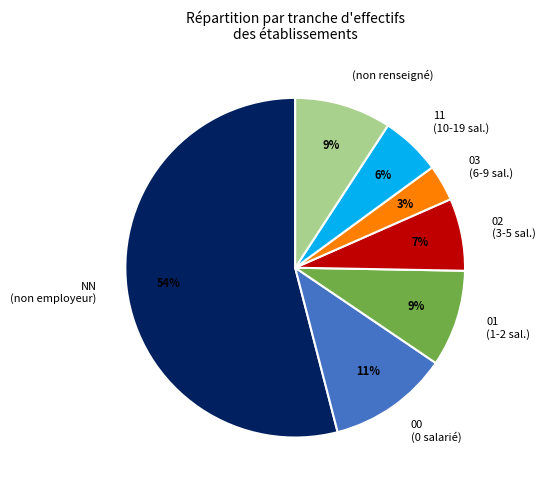

Is there a majority slice in this chart?

Yes